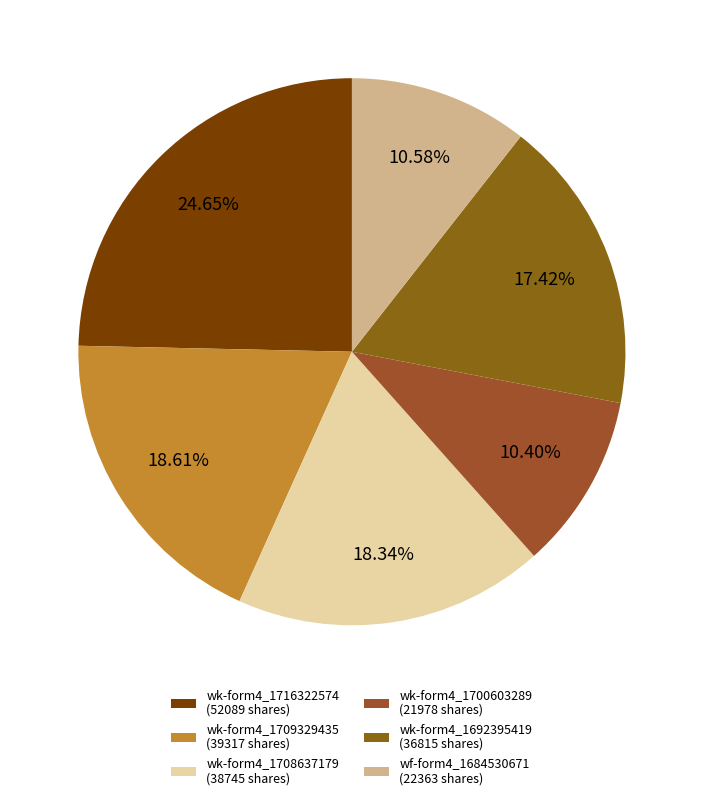

How many segments does this pie chart have?

6